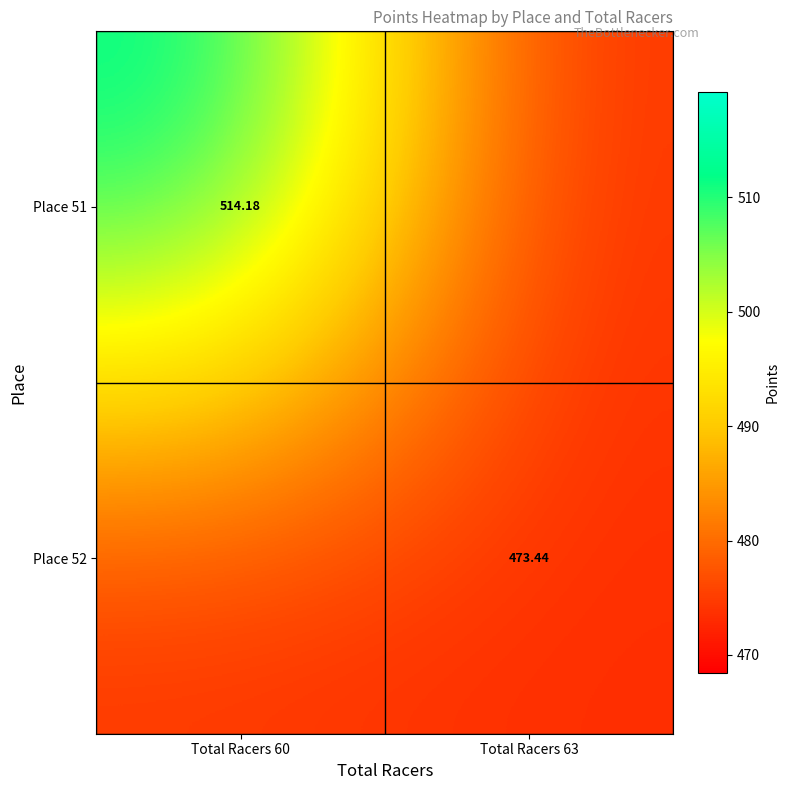

How many data points in Place 51 are less than 514?

1